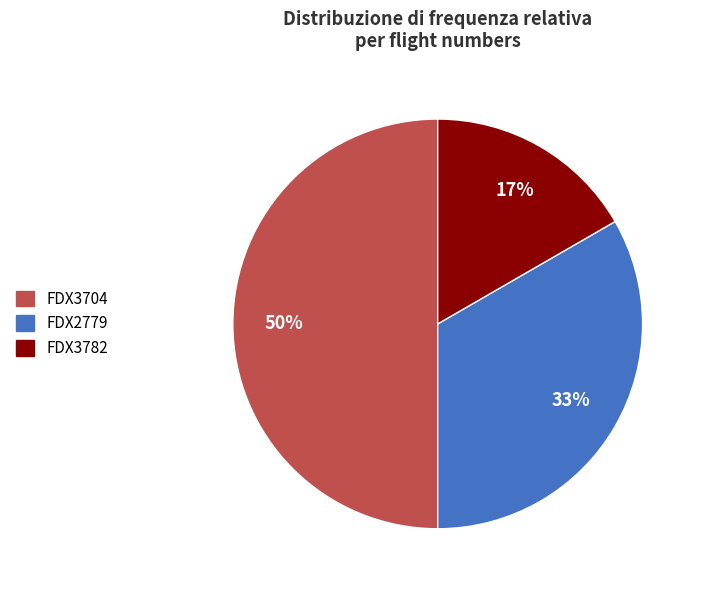

To the nearest percent, what is the difference between the largest and smallest slice percentages?

33%